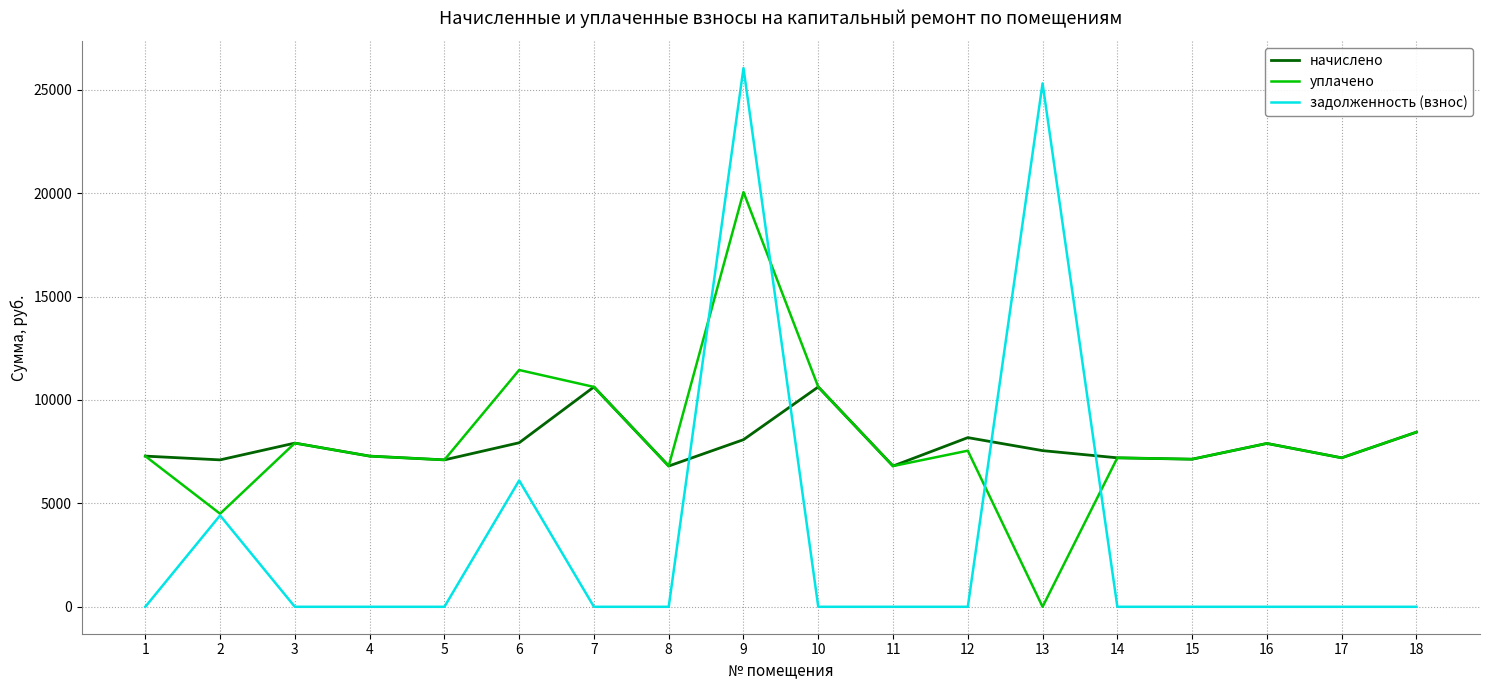

What is the highest value of the задолженность (взнос) series?

26049.4